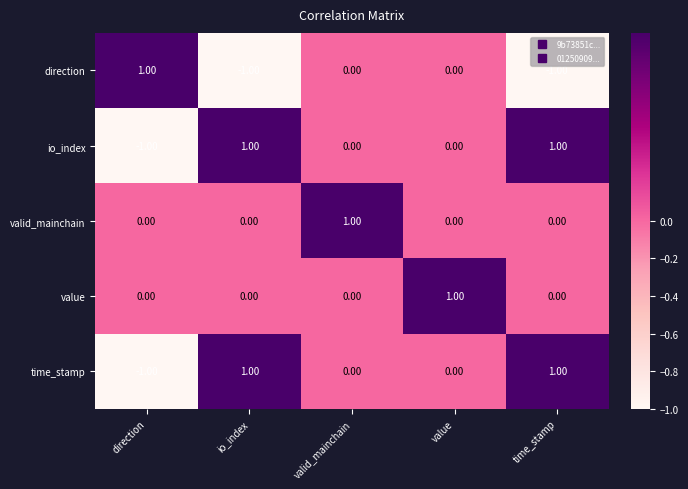

Is the value of value at value greater than the value of valid_mainchain at time_stamp?

Yes